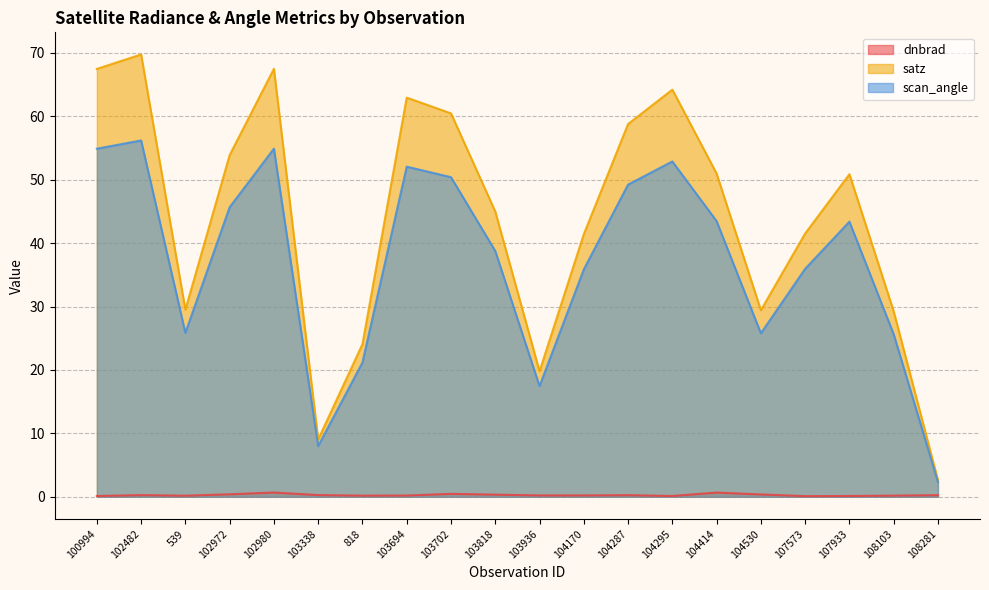

What is the approximate value of satz at 539?

29.5